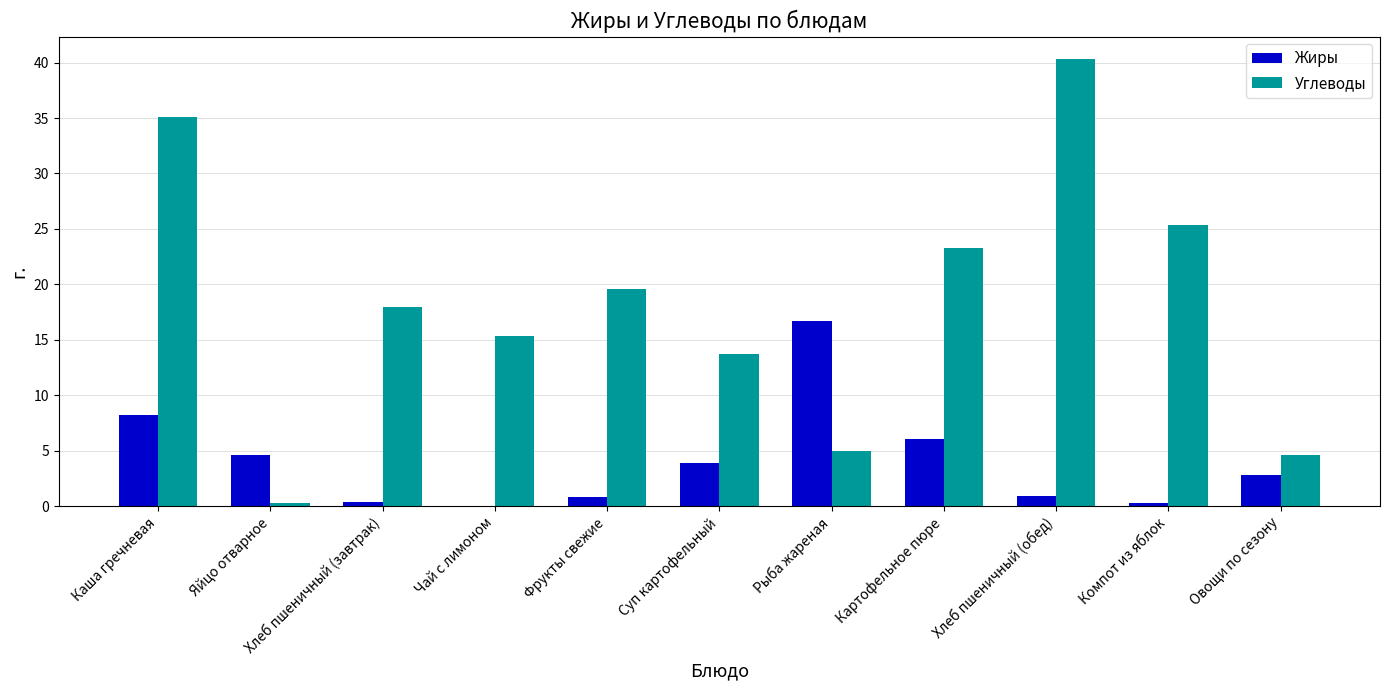

Which series has the largest total across all categories?

Углеводы